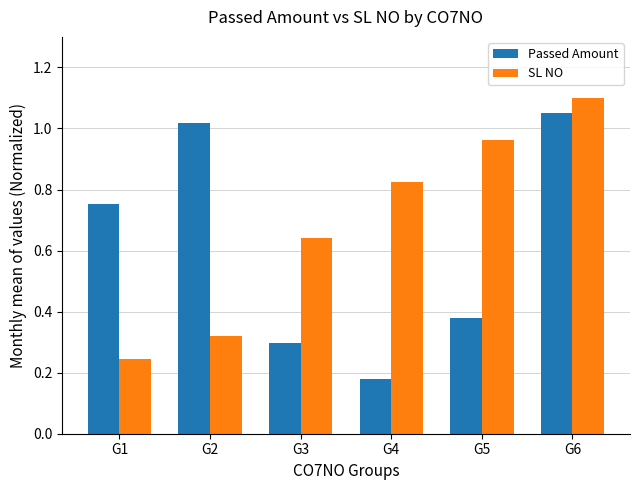

Which series changed the most between G3 and G5?

SL NO